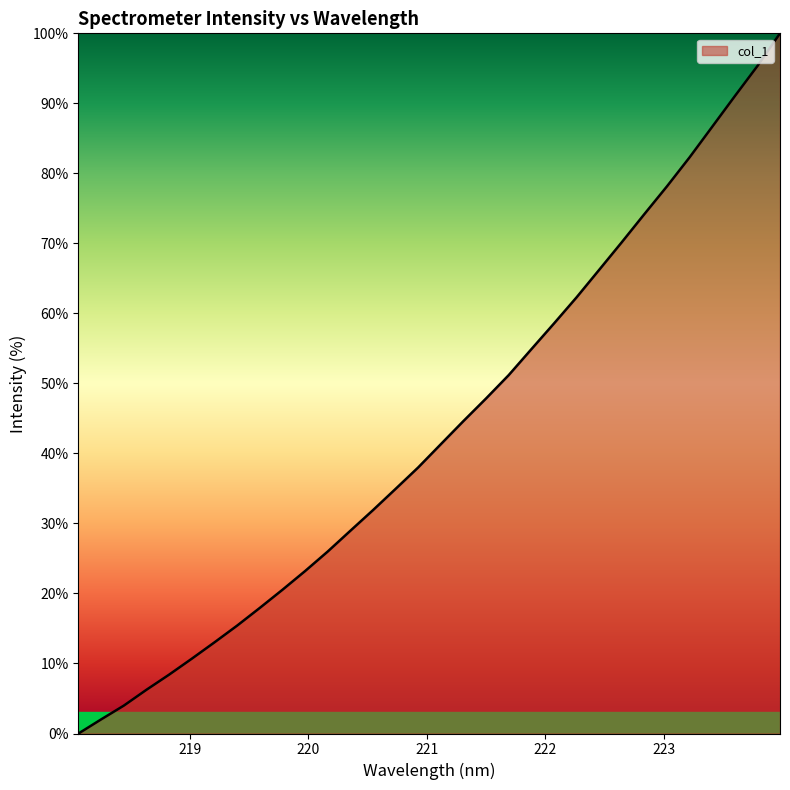

Does the chart have visible grid lines?

No